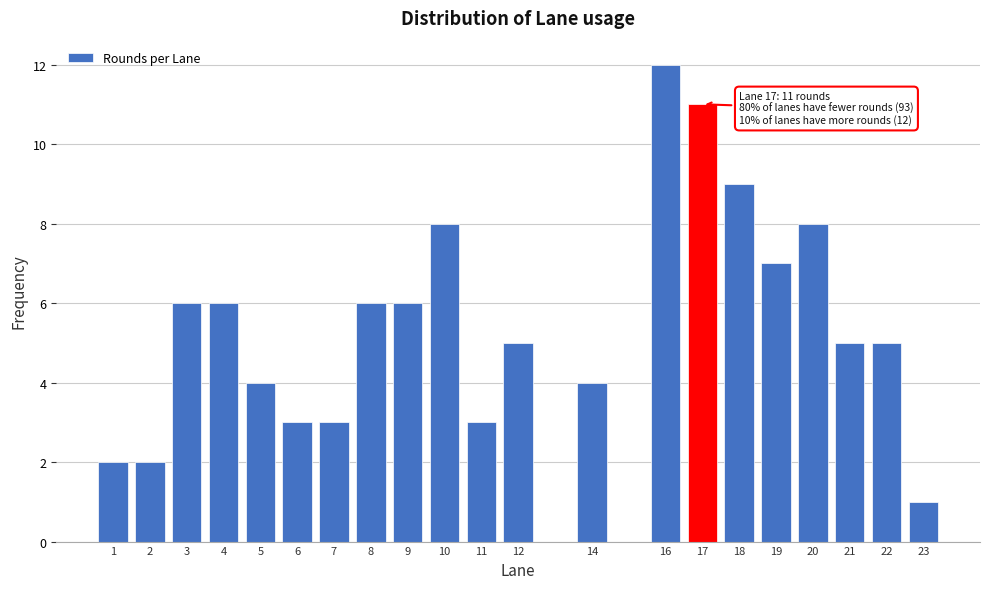

Reading left to right, extract all data points from this chart.

1=2	2=2	3=6	4=6	5=4	6=3	7=3	8=6	9=6	10=8	11=3	12=5	14=4	16=12	17=11	18=9	19=7	20=8	21=5	22=5	23=1